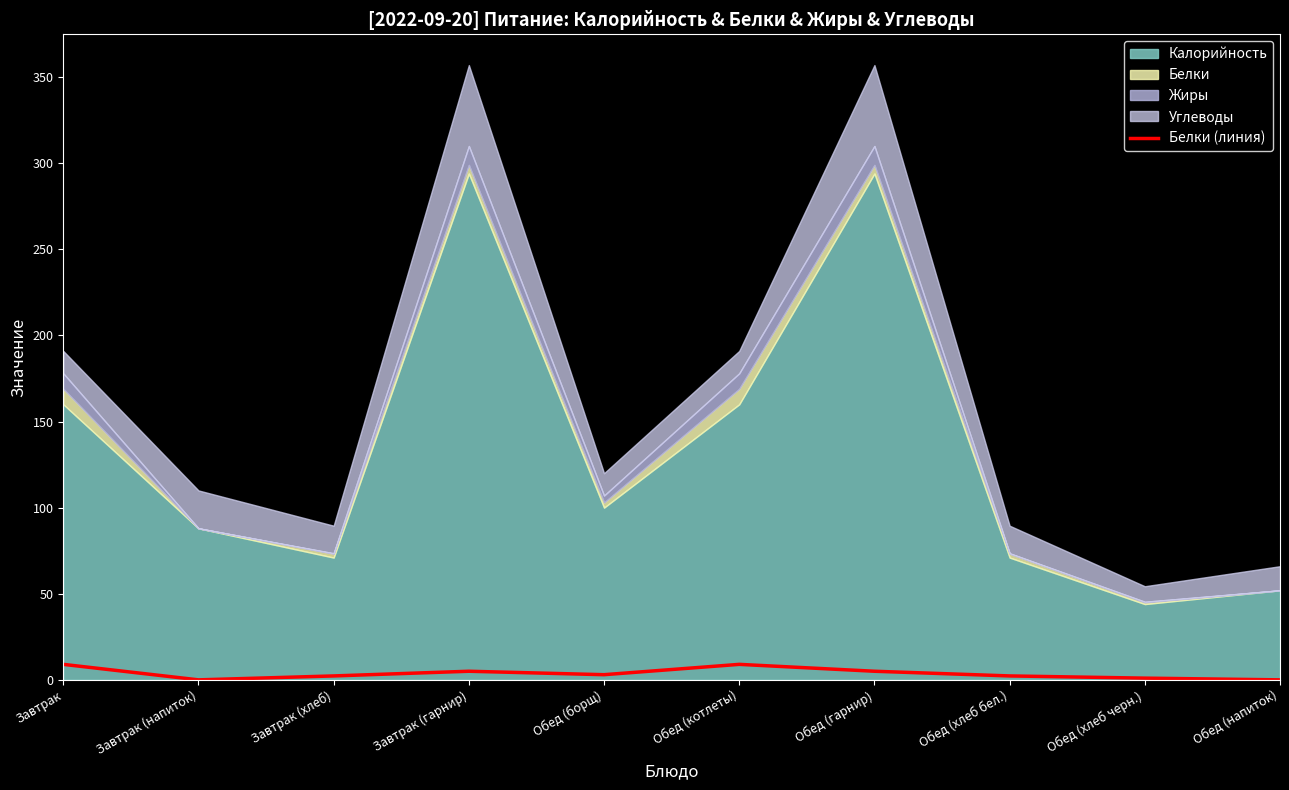

Read the value at Обед (хлеб бел.).

2.3